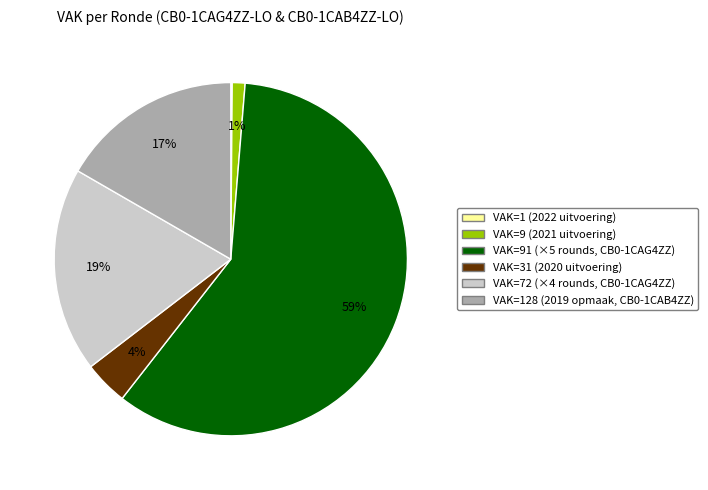

Which has a higher value, VAK=31 (2020 uitvoering) or VAK=9 (2021 uitvoering)?

VAK=31 (2020 uitvoering)